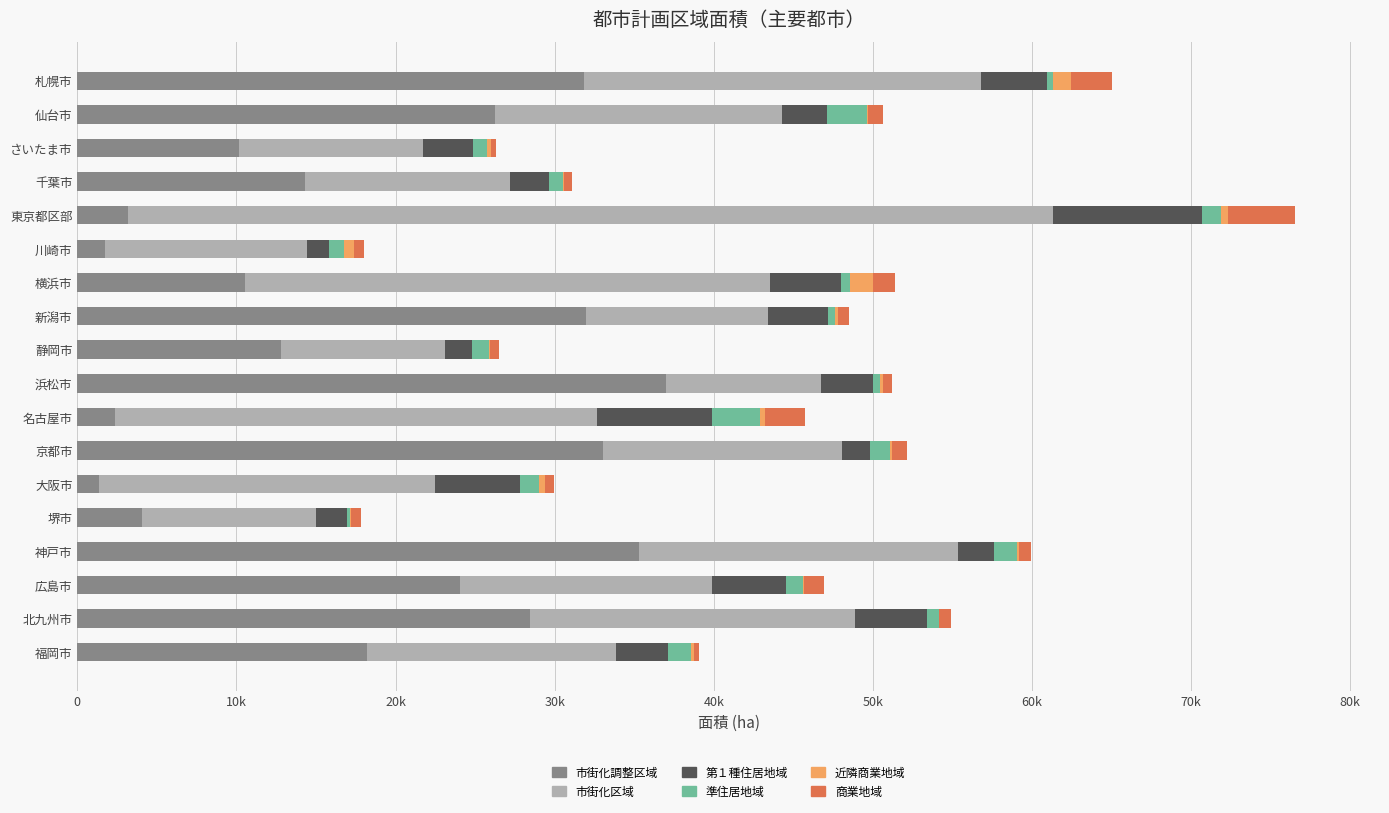

What are all the series names shown in the legend?

市街化調整区域, 市街化区域, 第１種住居地域, 準住居地域, 近隣商業地域, 商業地域